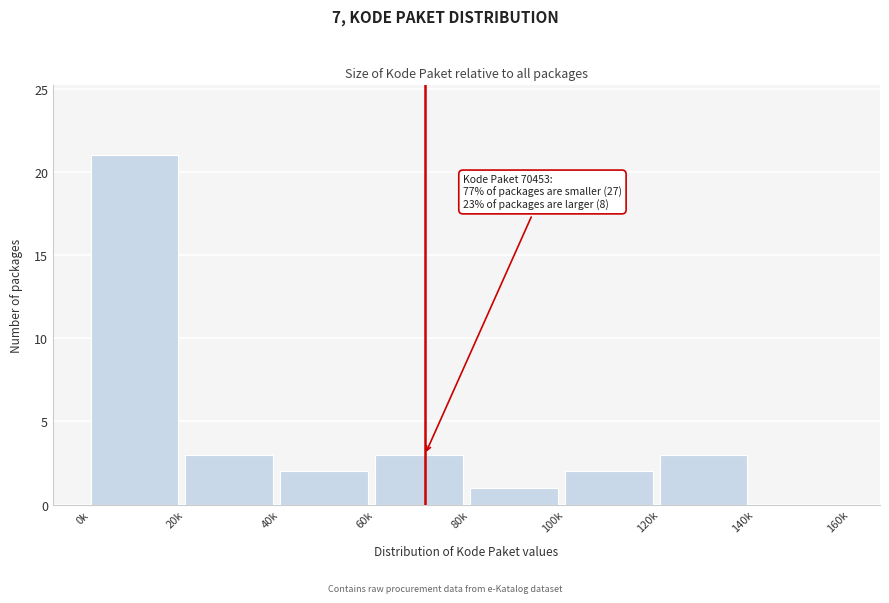

Reading left to right, transcribe all the data shown in this chart.

0k=21	20k=3	40k=2	60k=3	80k=1	100k=2	120k=3	140k=0